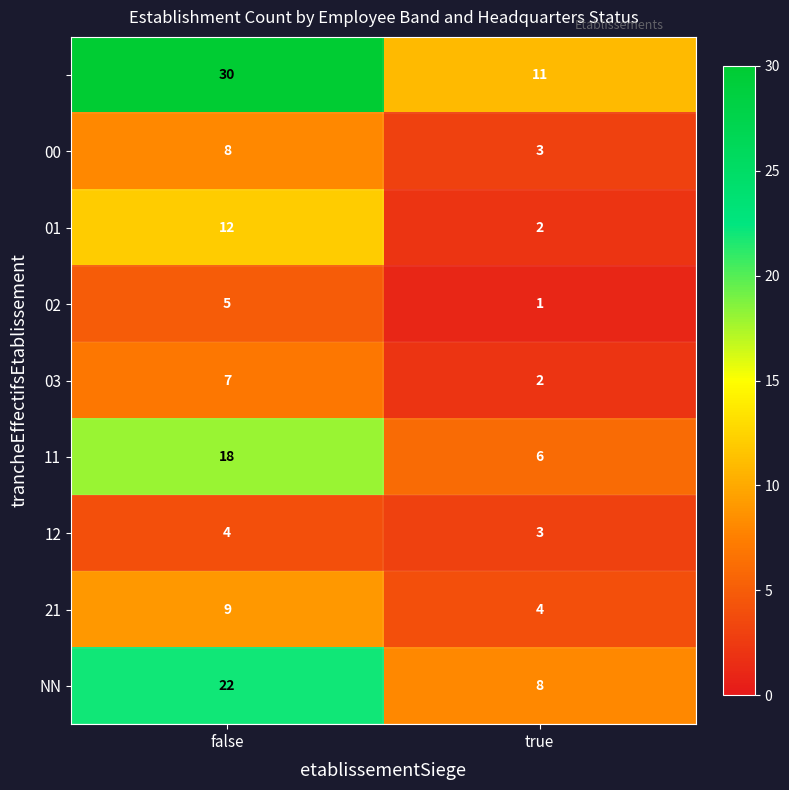

What is the maximum value shown in the chart?

30